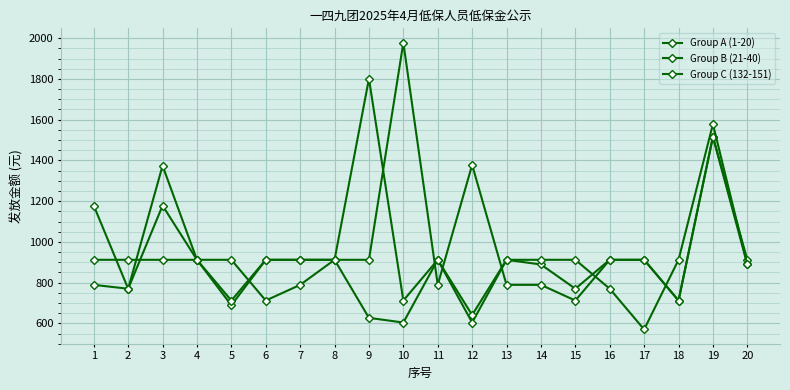

What is the value of the Group A (1-20) point at the 18th from the left?

712